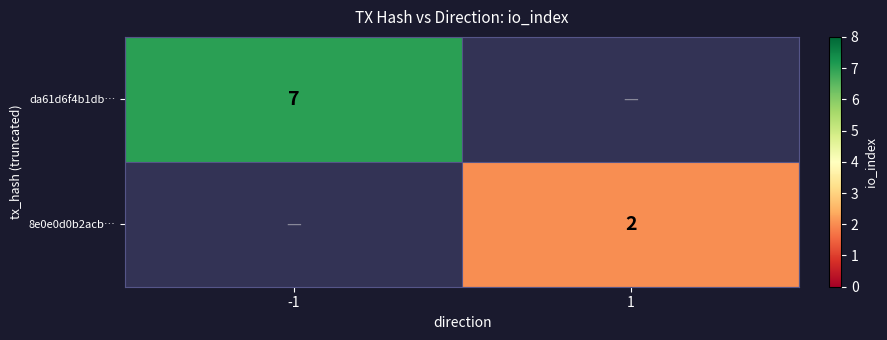

Is the value of 8e0e0d0b2acb… at 1 greater than the value of da61d6f4b1db… at -1?

No